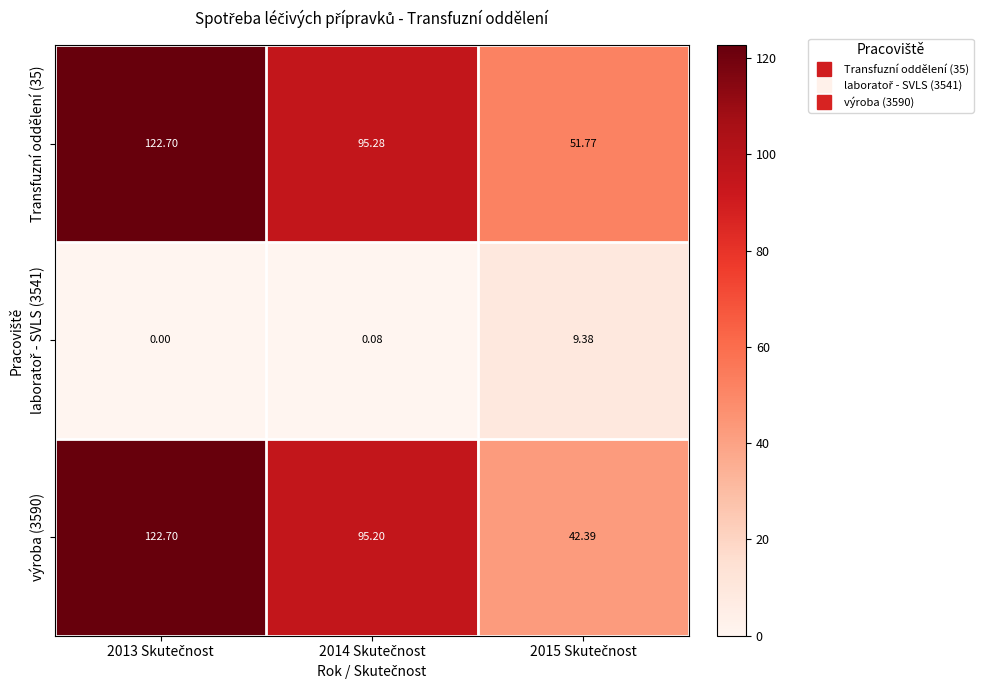

How many categories are shown in the chart?

3